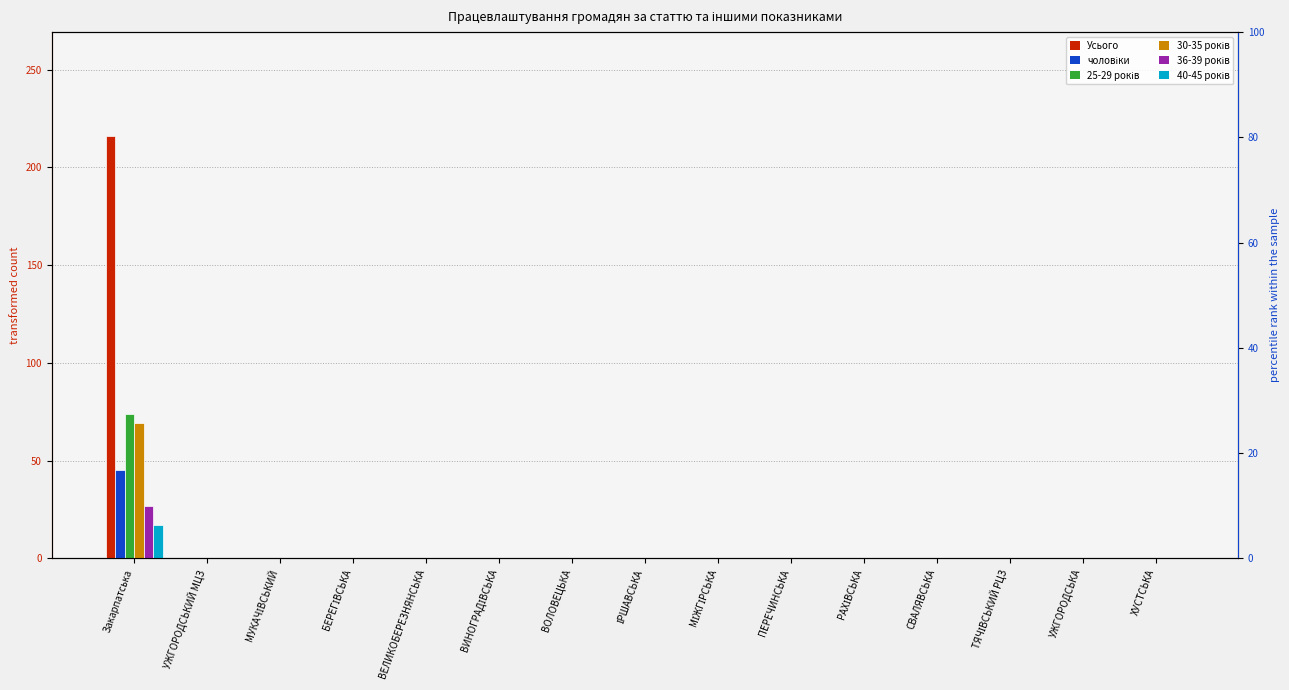

The value of 25-29 років at ВОЛОВЕЦЬКА is 49. True or false?

False